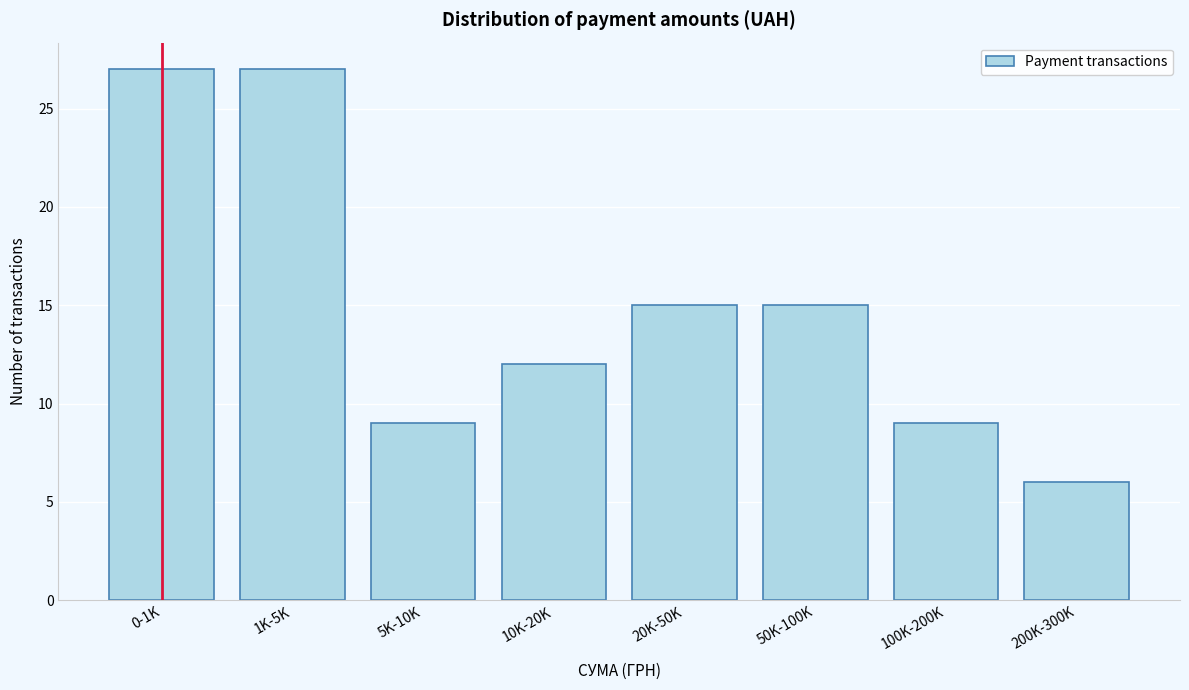

Reading right to left, what are all the values shown in this chart?

200K-300K=6	100K-200K=9	50K-100K=15	20K-50K=15	10K-20K=12	5K-10K=9	1K-5K=27	0-1K=27